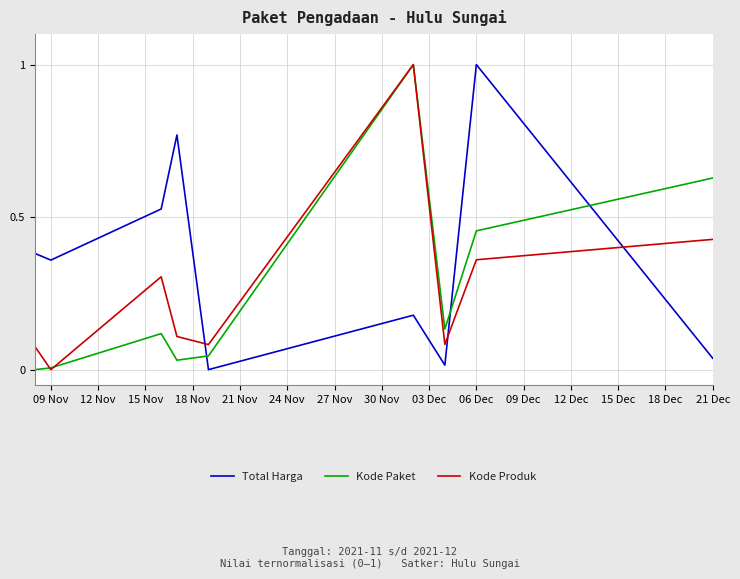

What are all the series names shown in the legend?

Total Harga, Kode Paket, Kode Produk